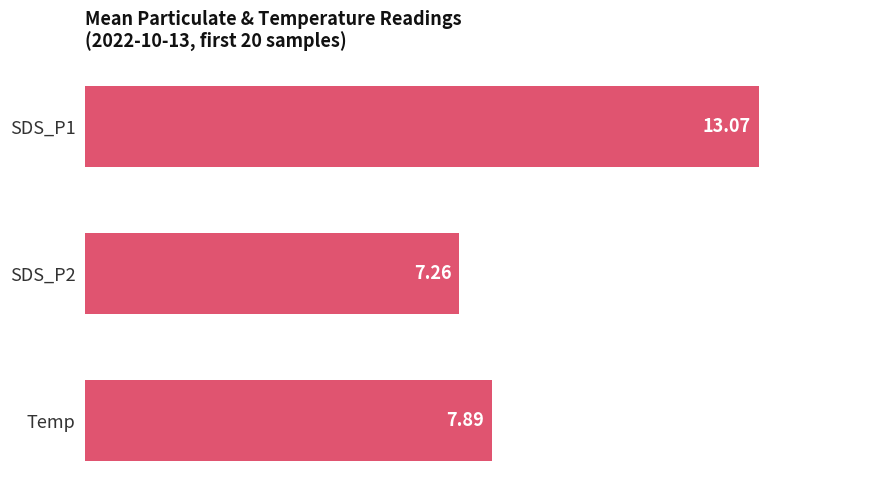

List the labels in order of value, largest first.

SDS_P1, Temp, SDS_P2